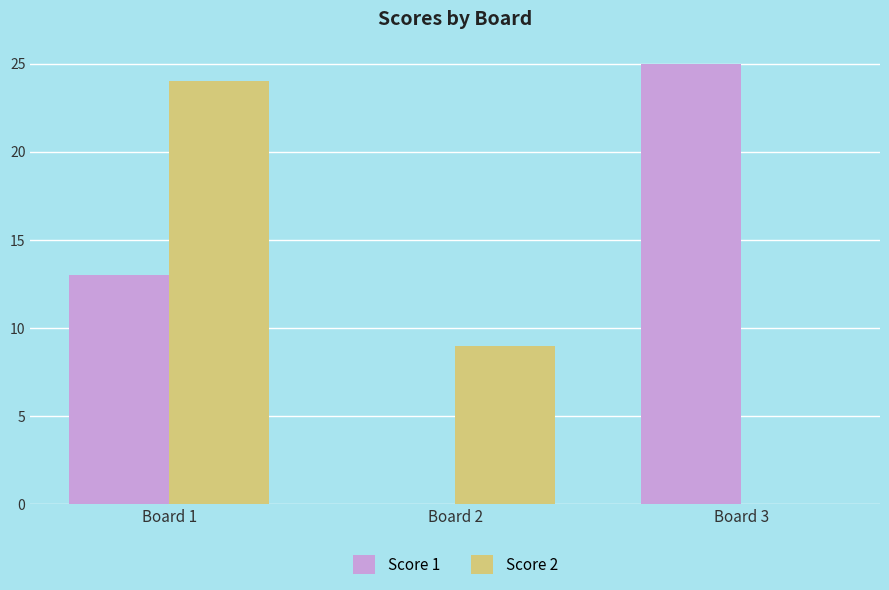

Does the chart contain stacked bars?

No